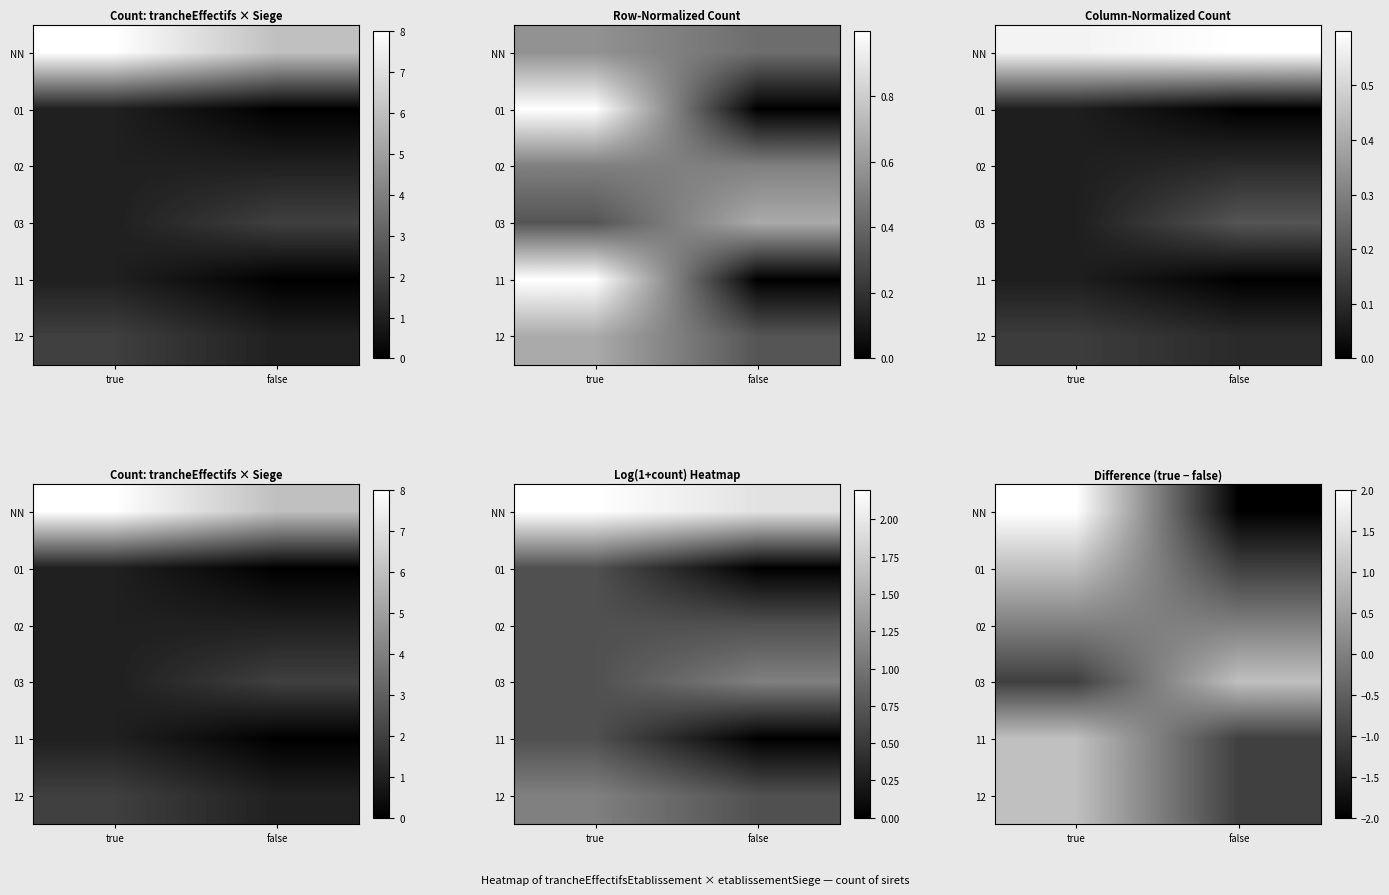

Is it true that 11 equals -1 at false?

True